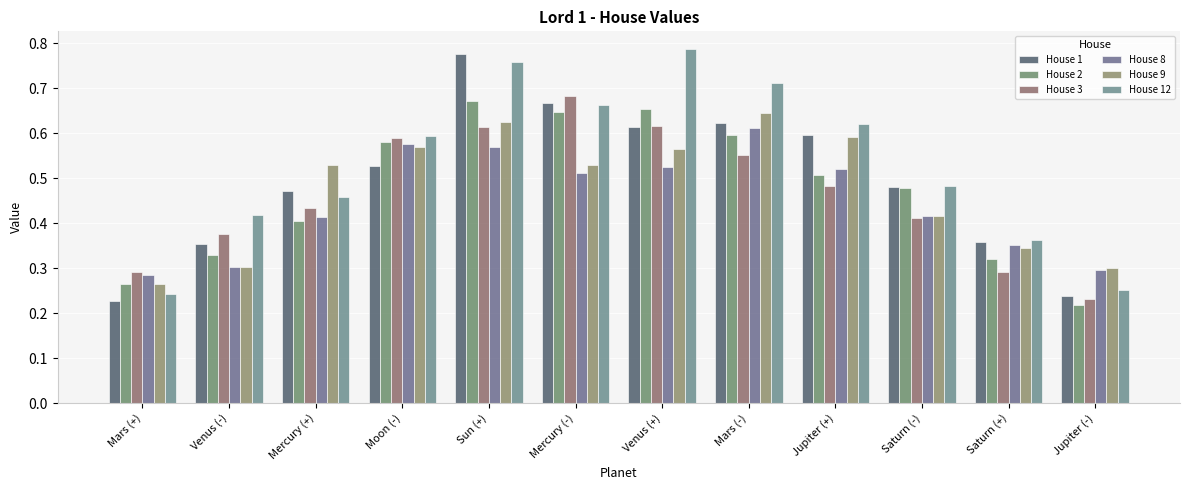

At which label does House 12 reach its minimum?

Mars (+)